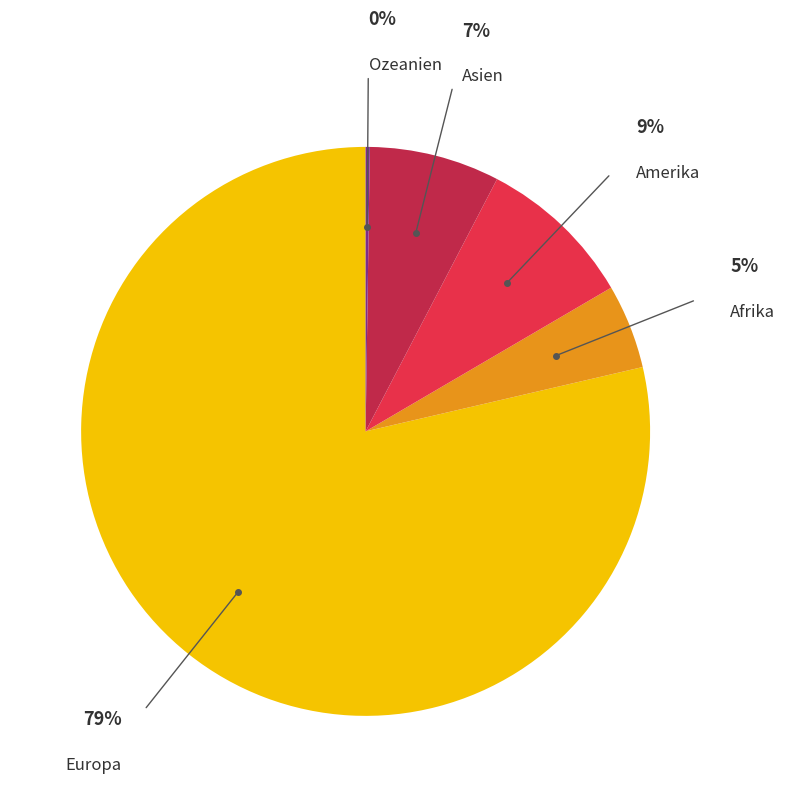

Is there a majority slice in this chart?

Yes